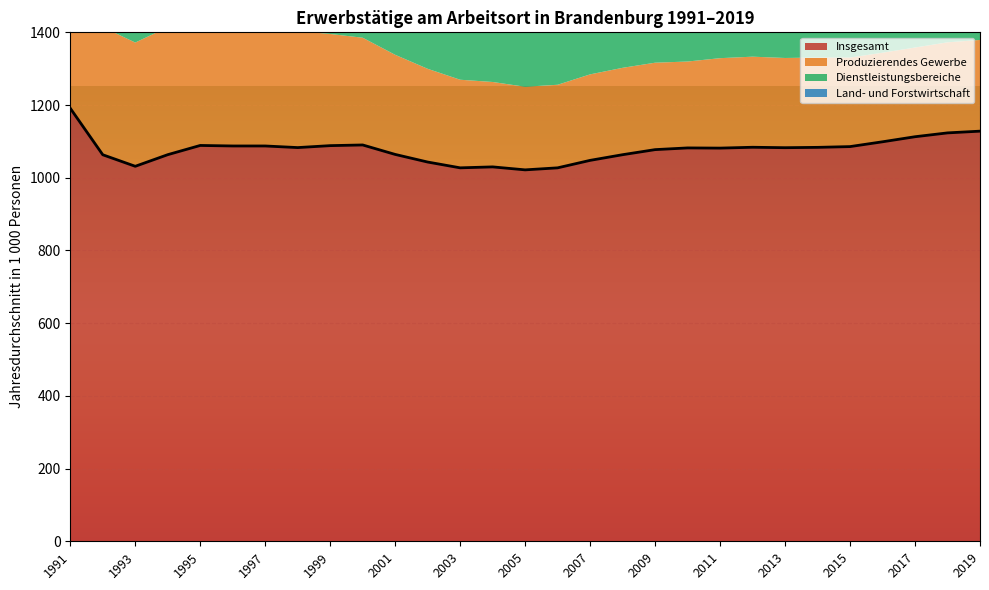

Where does the Land- und Forstwirtschaft series first go above 30?

1991